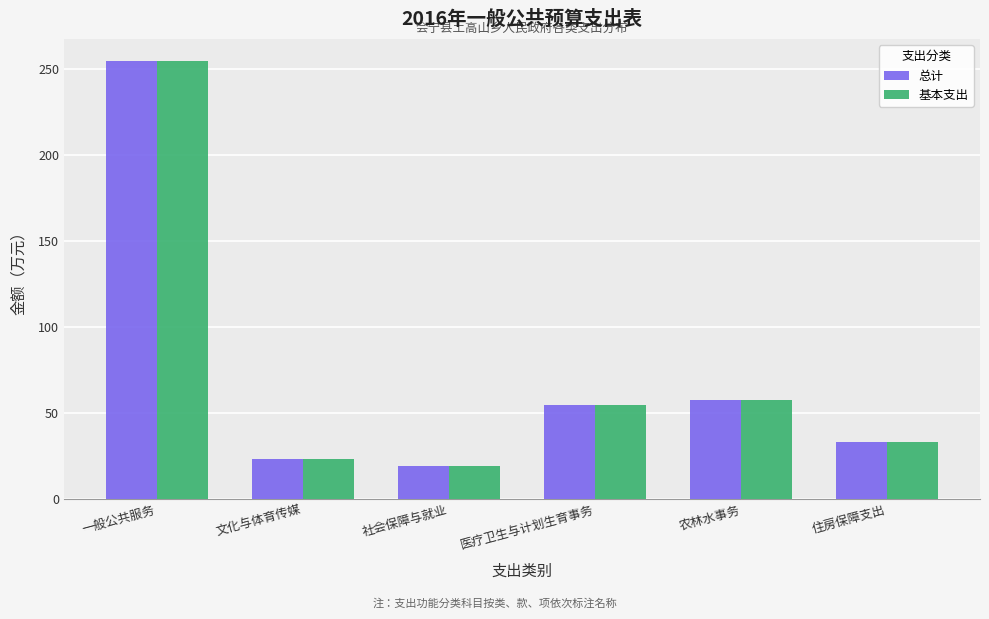

Read the 总计 value at 一般公共服务.

254.5